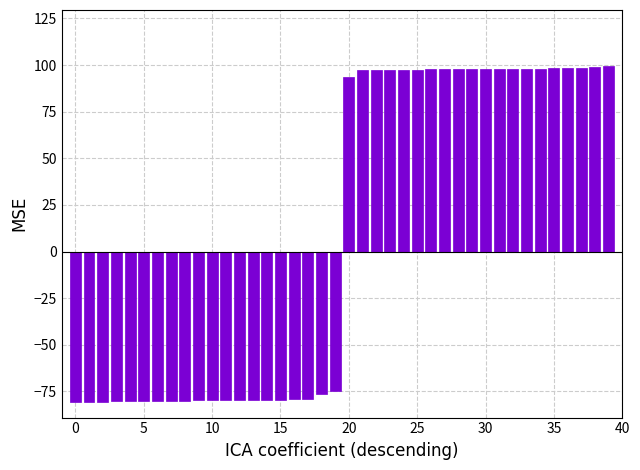

What is the difference between the second highest and second lowest values?

179.3